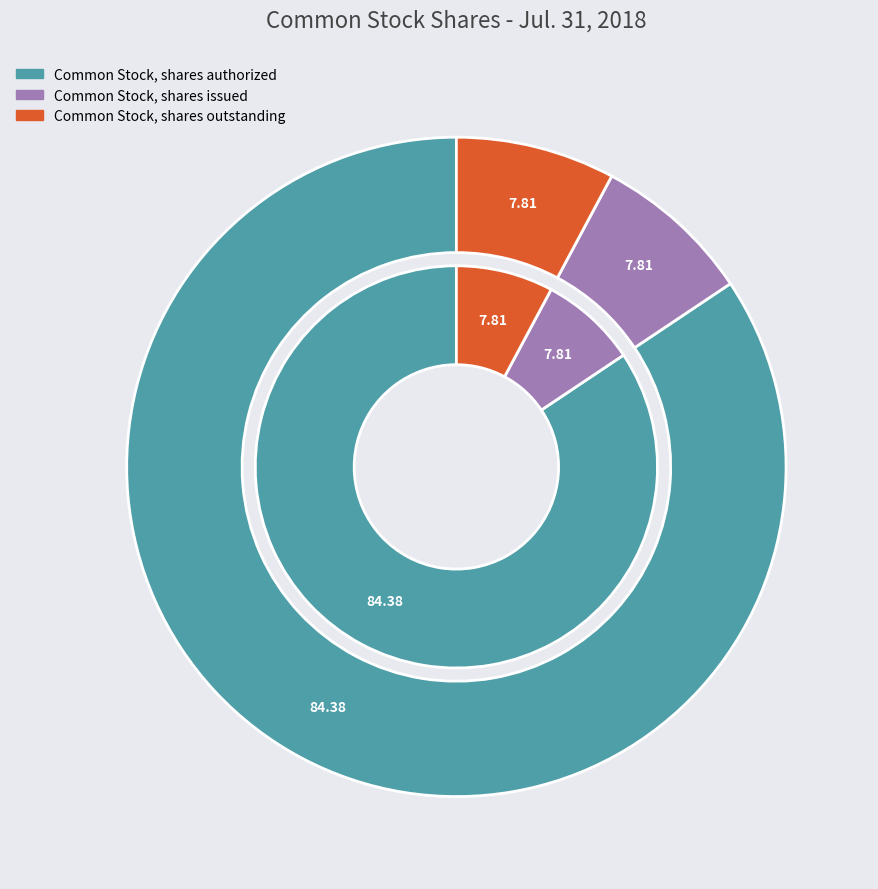

To the nearest percent, what is the difference between the largest and smallest slice percentages?

77%